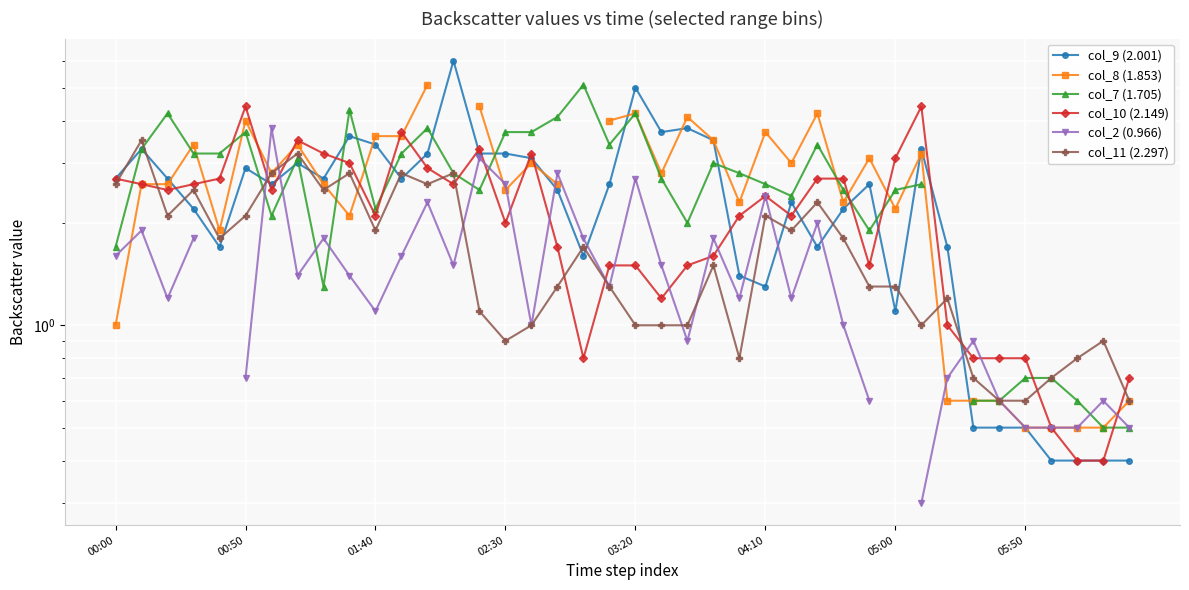

What is the difference between the maximum and minimum values in the col_2 (0.966) series?

3.5